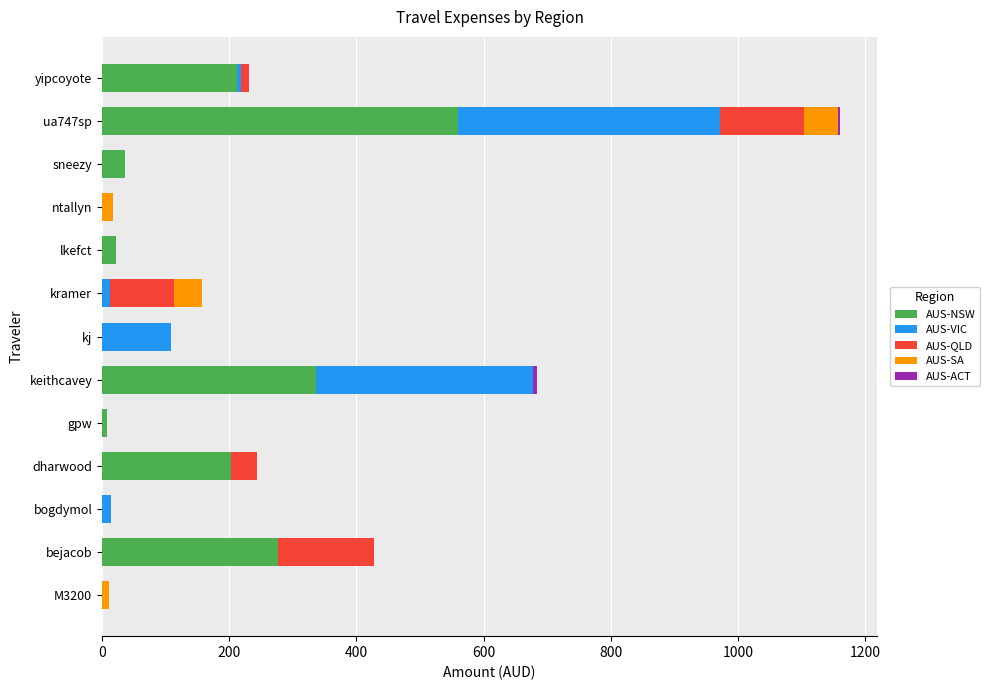

How many series are shown in this chart?

5